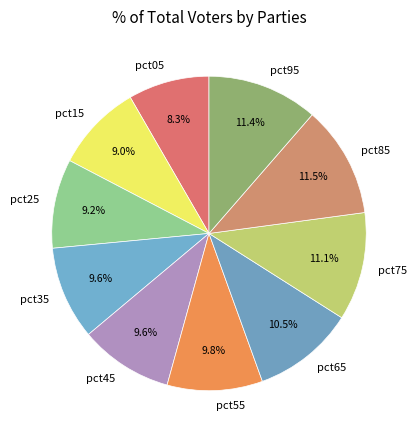

True or false: pct95 accounts for 11% of the total.

True